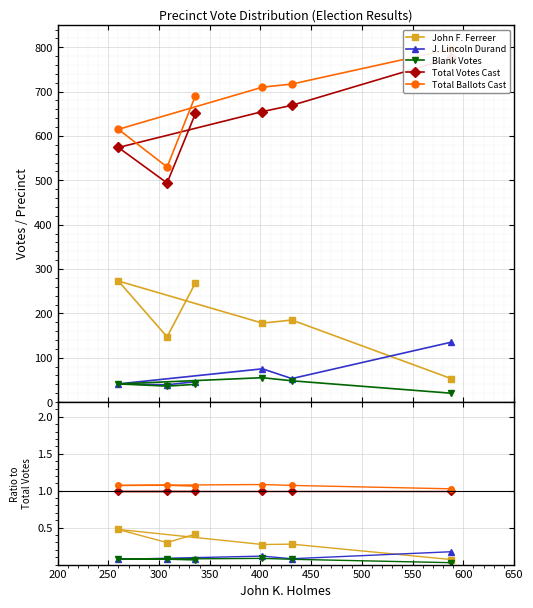

How many interior local peaks does the John F. Ferreer series have?

2